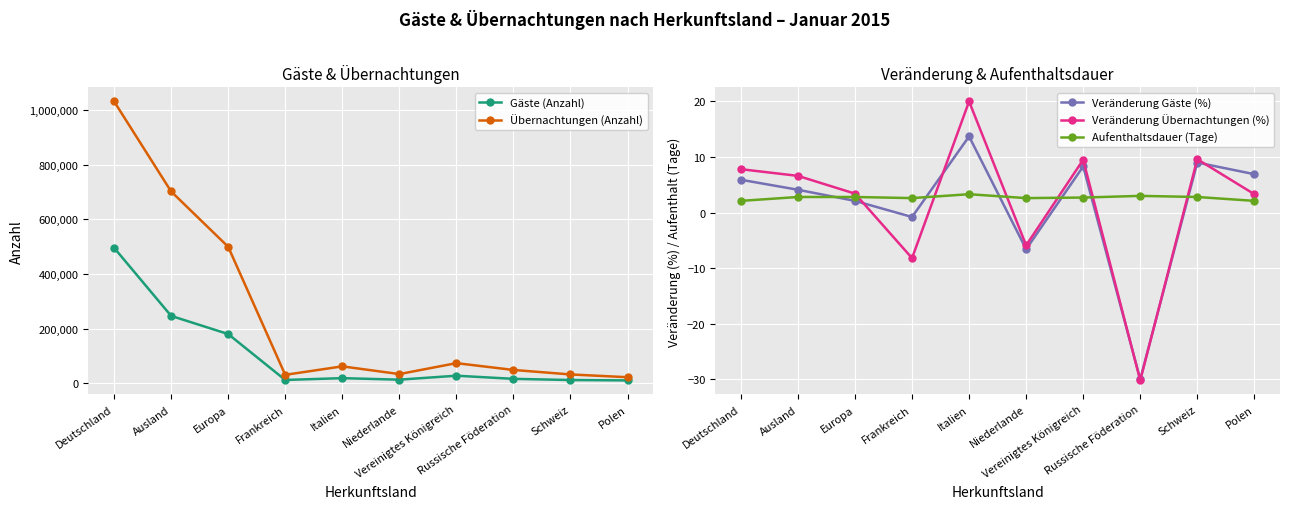

At which label is Aufenthaltsdauer (Tage) closest to 2?

Deutschland